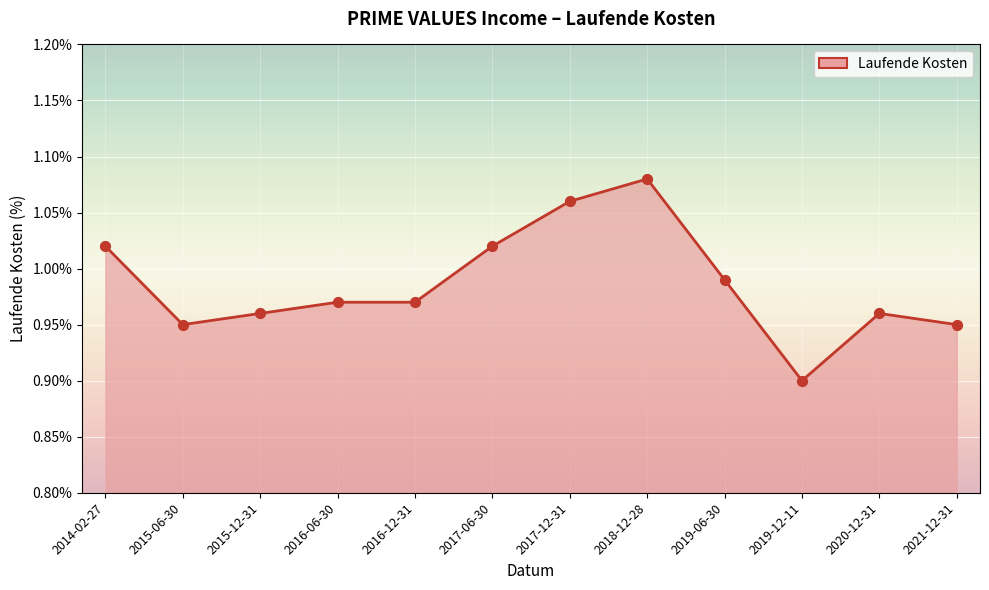

Between 2020-12-31 and 2015-06-30, which is larger?

2020-12-31